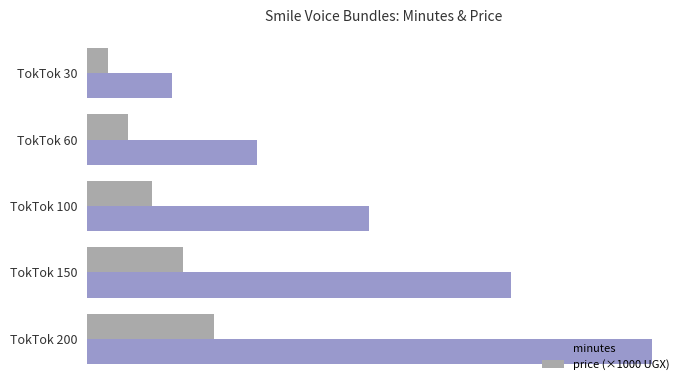

At which category is the sum across all series the highest?

TokTok 200